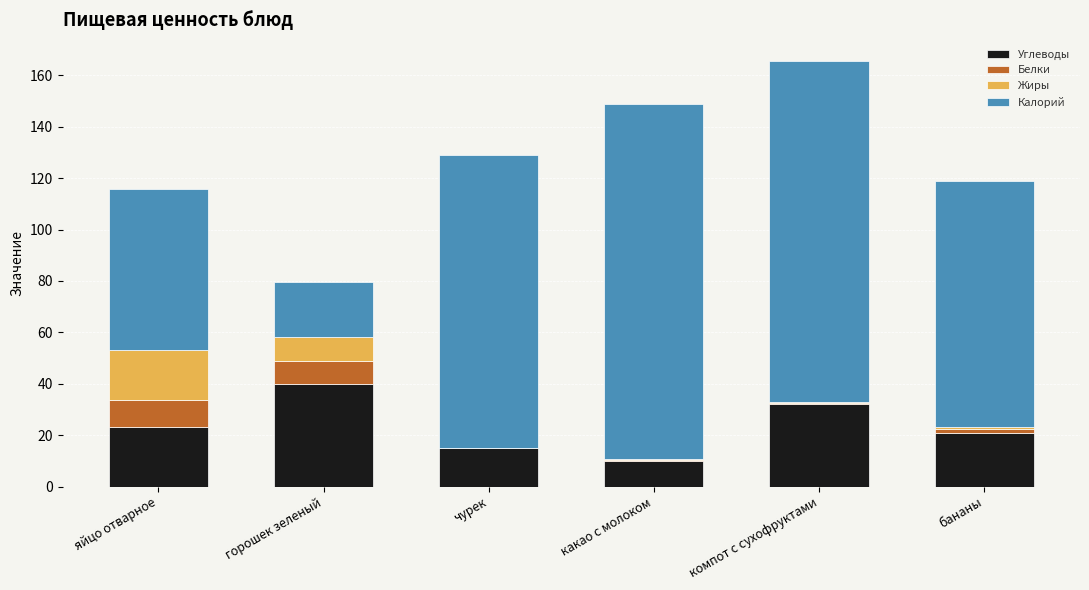

What is the highest value of the Углеводы series?

39.9